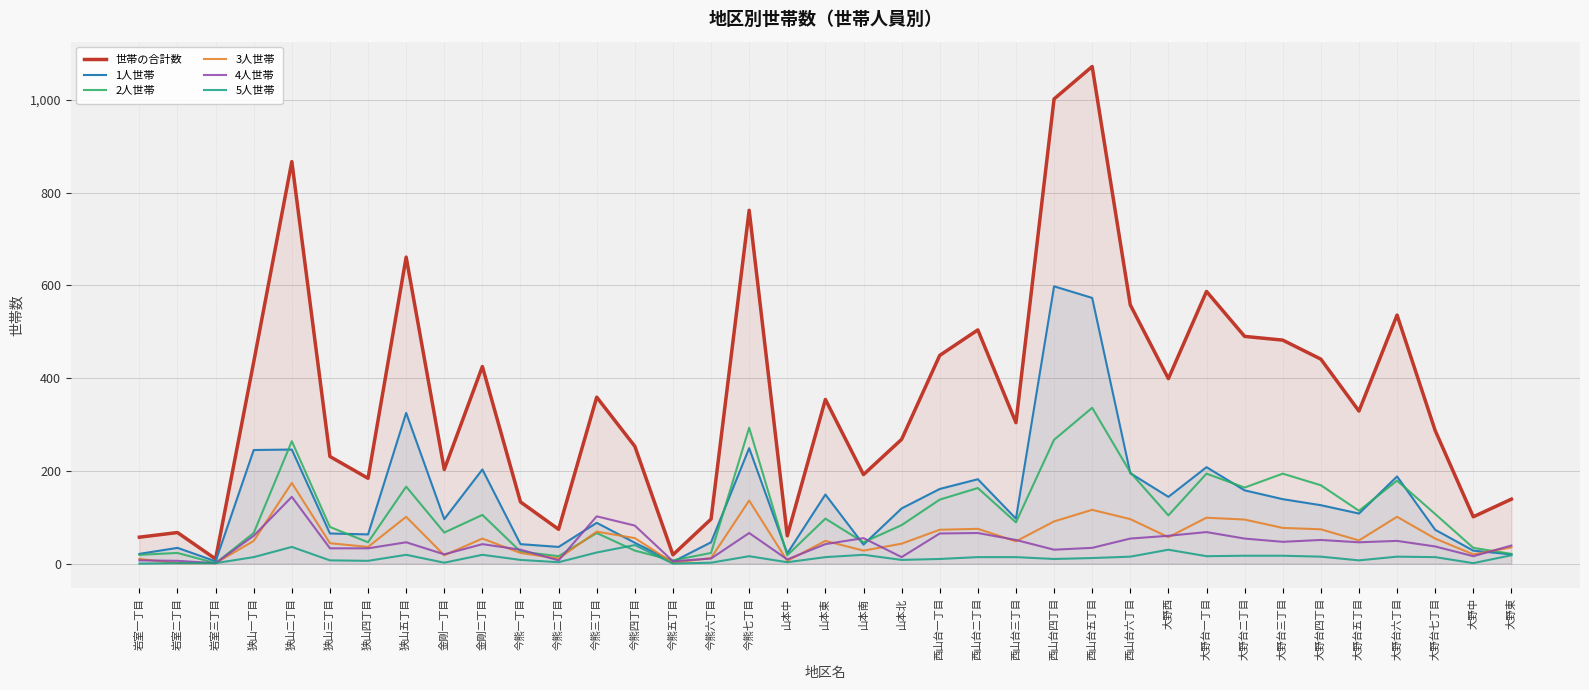

At which label does 4人世帯 reach its minimum?

岩室三丁目